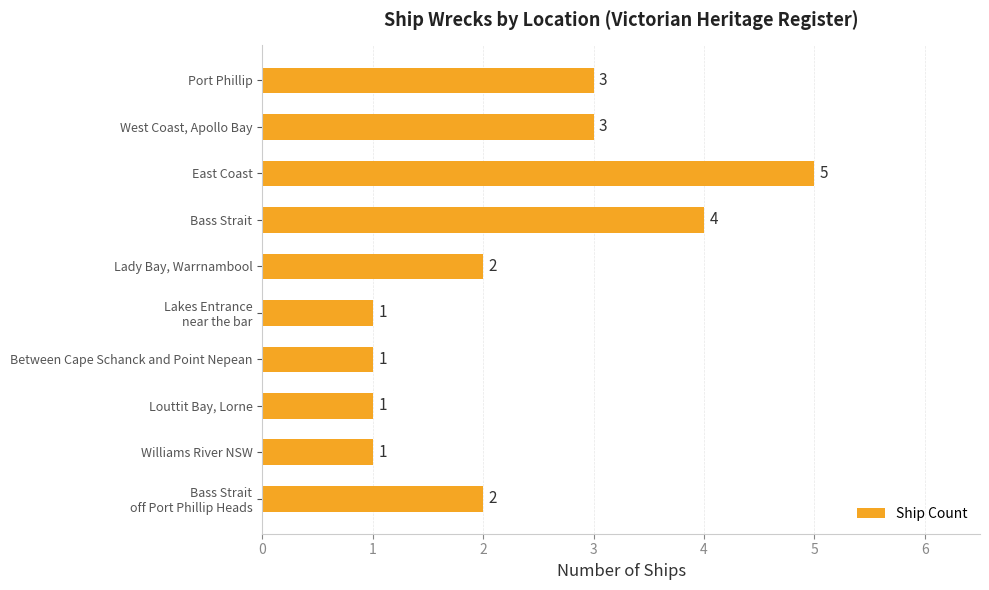

Which has a higher value, Bass Strait or Between Cape Schanck and Point Nepean?

Bass Strait